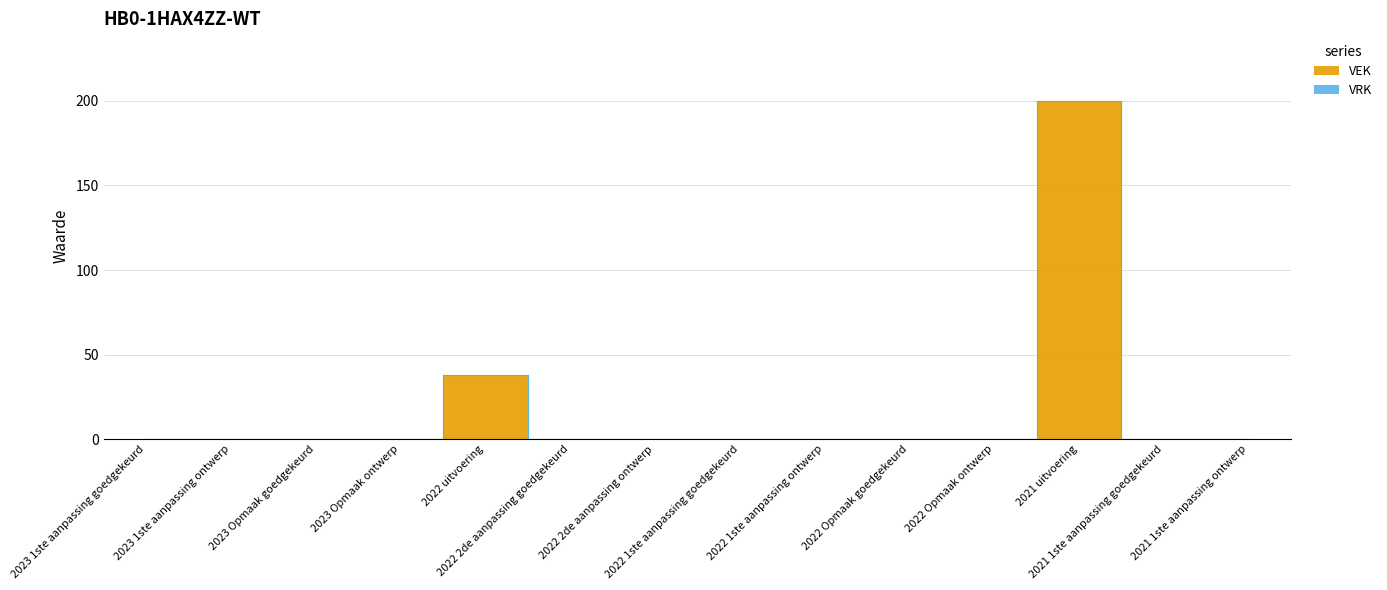

The chart shows a value of 0 at 2023 Opmaak ontwerp. True or false?

True